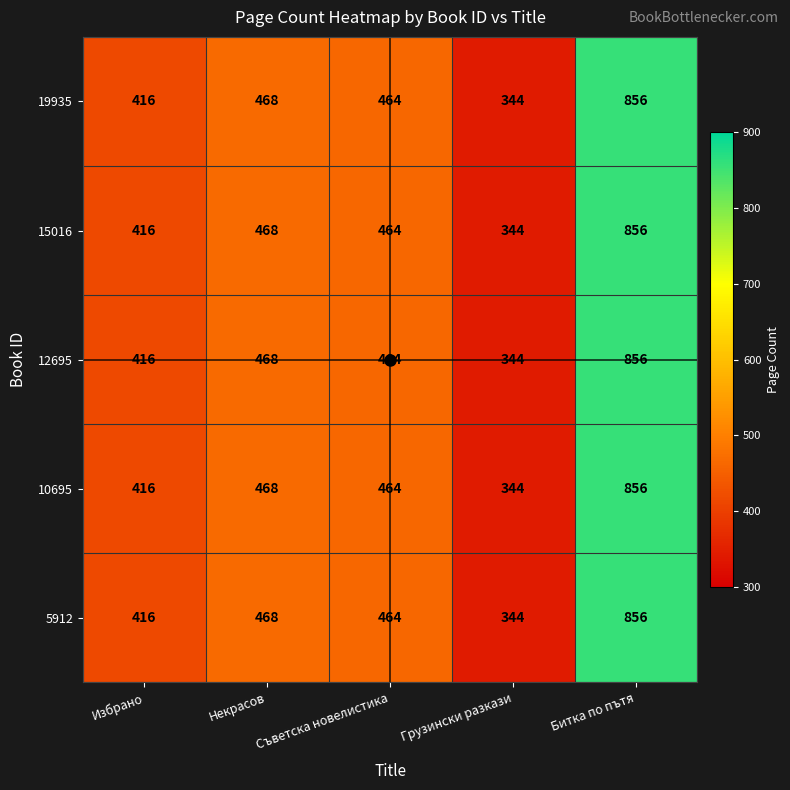

What is the total value across all series at Избрано?

2080